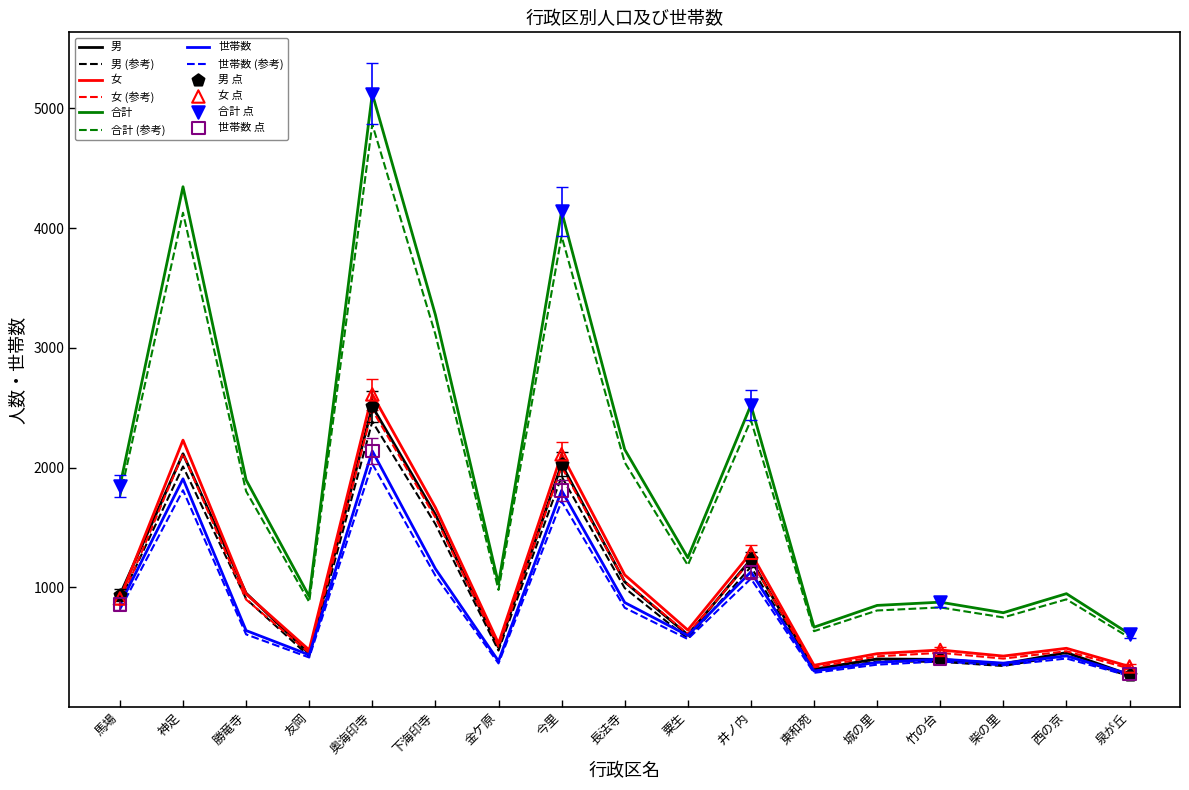

Which series has the widest spread of values?

合計